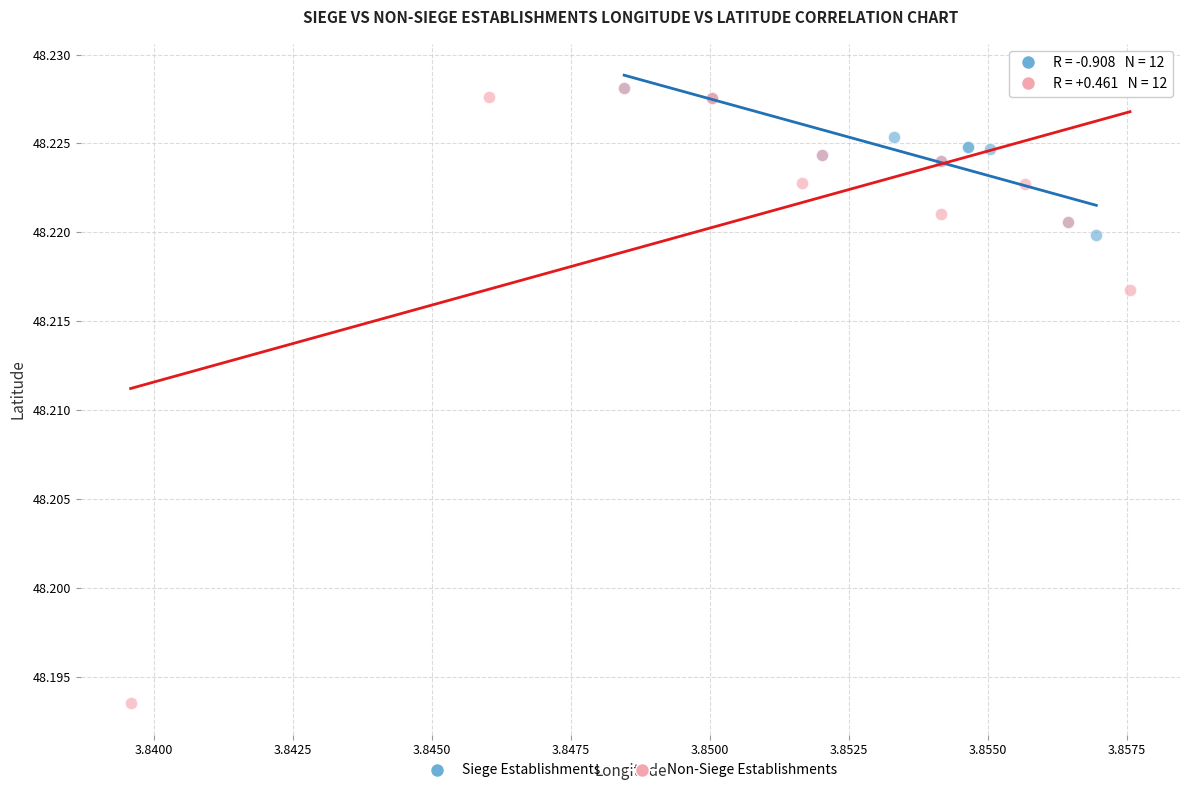

Which series reaches the minimum Y coordinate?

Non-Siege Establishments